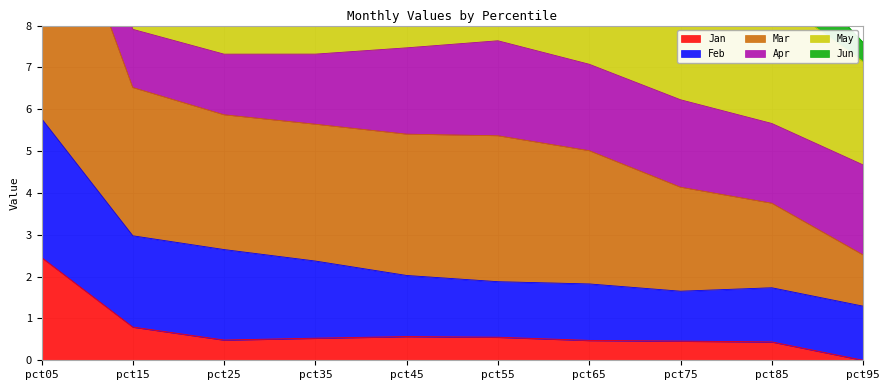

At which label does Jun reach its peak?

pct05